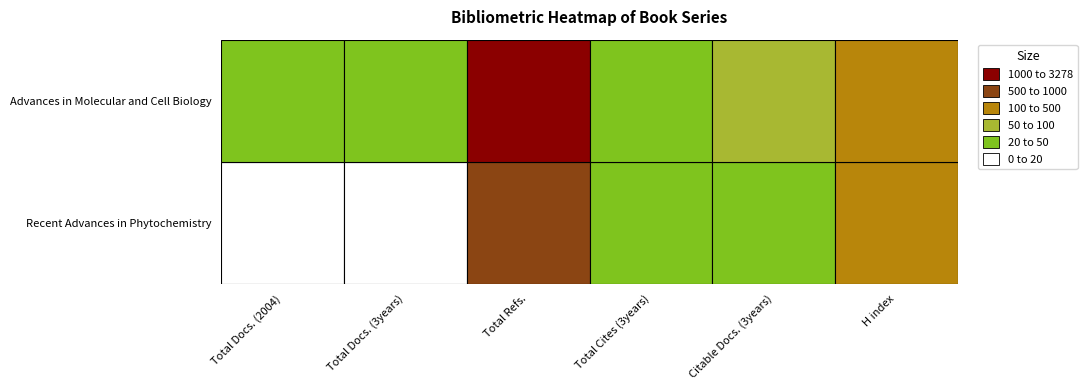

Reading left to right, what are all the values shown in this chart?

Total Docs. (2004): 0=19	1=20
Total Docs. (3years): 0=12	1=42
Total Refs.: 0=919	1=3278
Total Cites (3years): 0=23	1=39
Citable Docs. (3years): 0=39	1=78
H index: 0=356	1=227